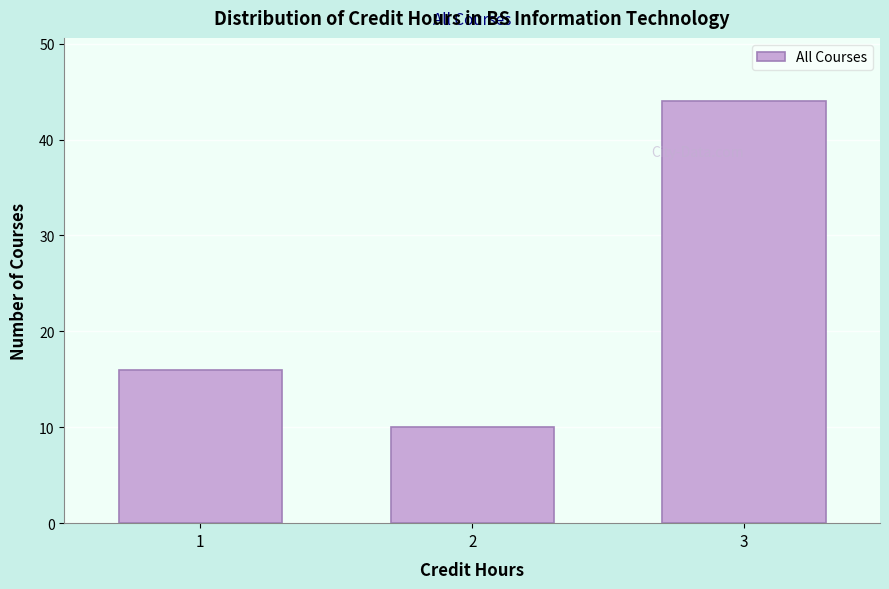

Reading left to right, list all the values displayed in this chart.

16	10	44